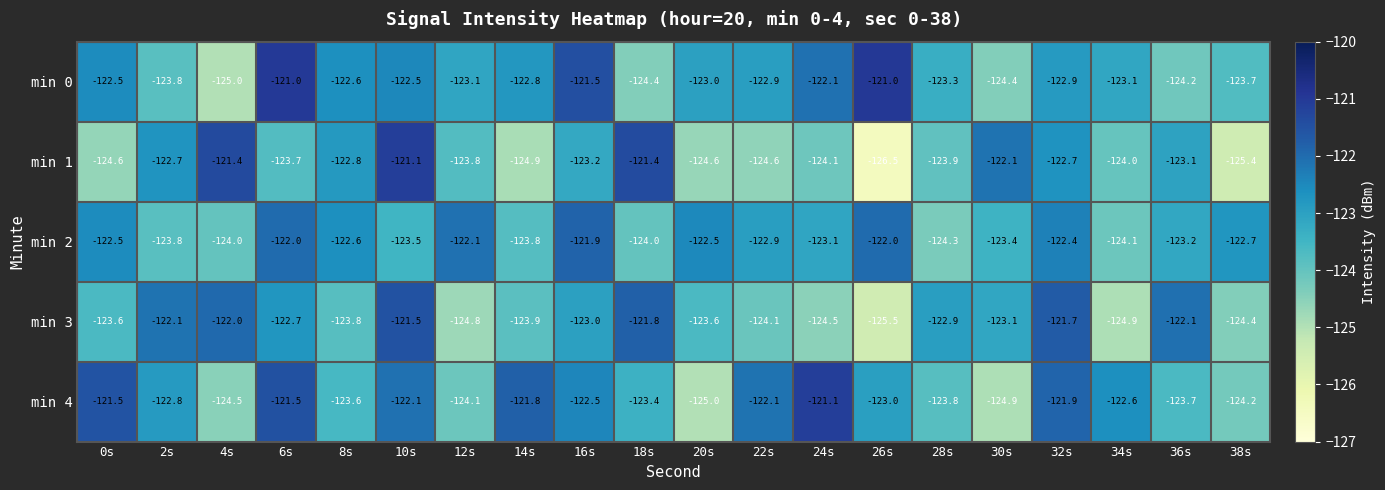

Which category has the lowest value across all series?

26s